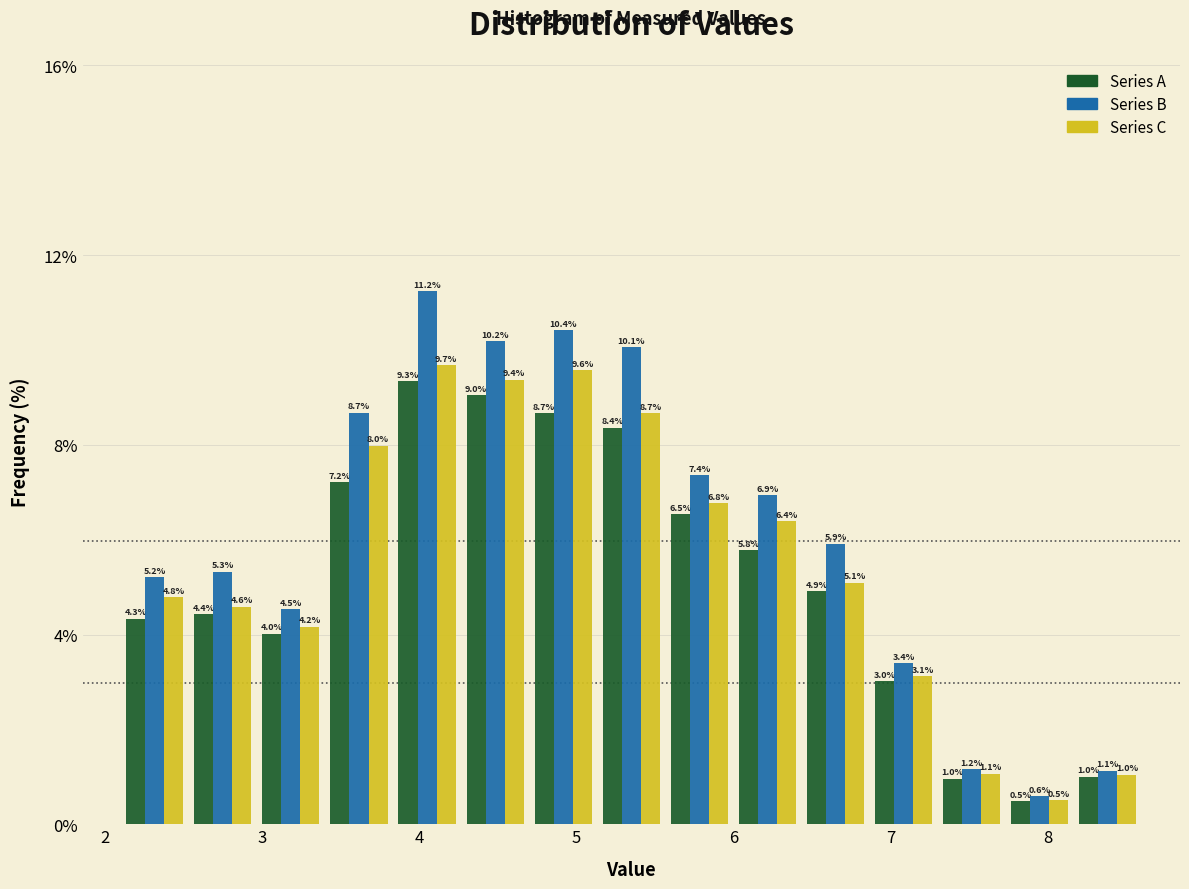

What is the height of the Series A bar covering 5.1 to 5.6 on the x-axis? The bar edges are not printed on the chart, so give them approximately, as read against the axis.

8.4